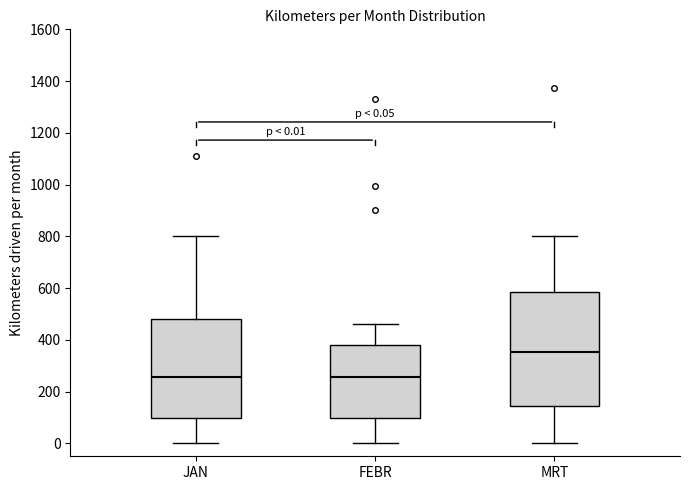

Comparing the boxes themselves (not the whiskers), which one is the tallest?

MRT